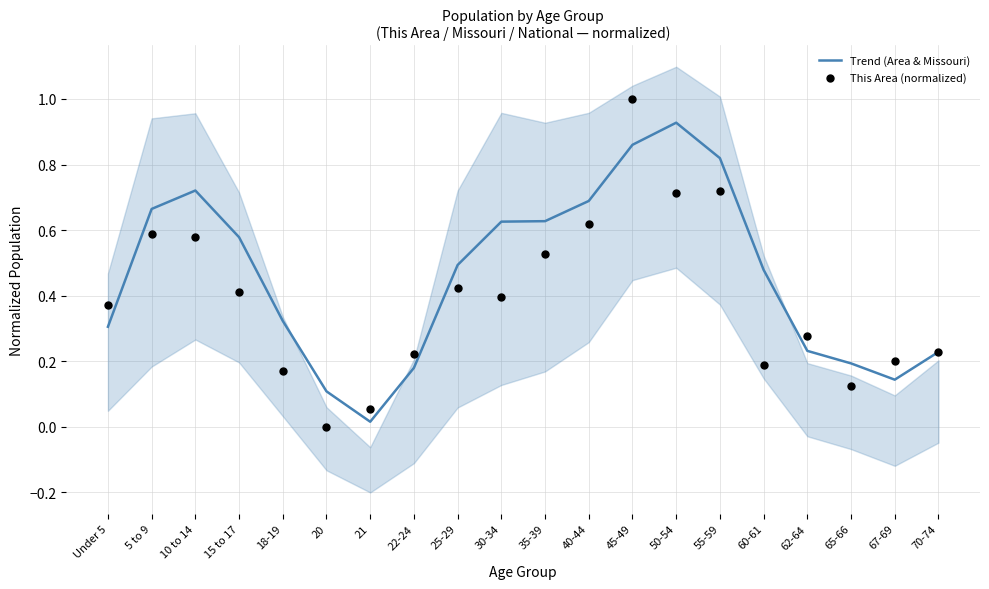

Is the value of This Area (normalized) at 10 to 14 greater than the value of Trend (Area & Missouri) at 65-66?

Yes